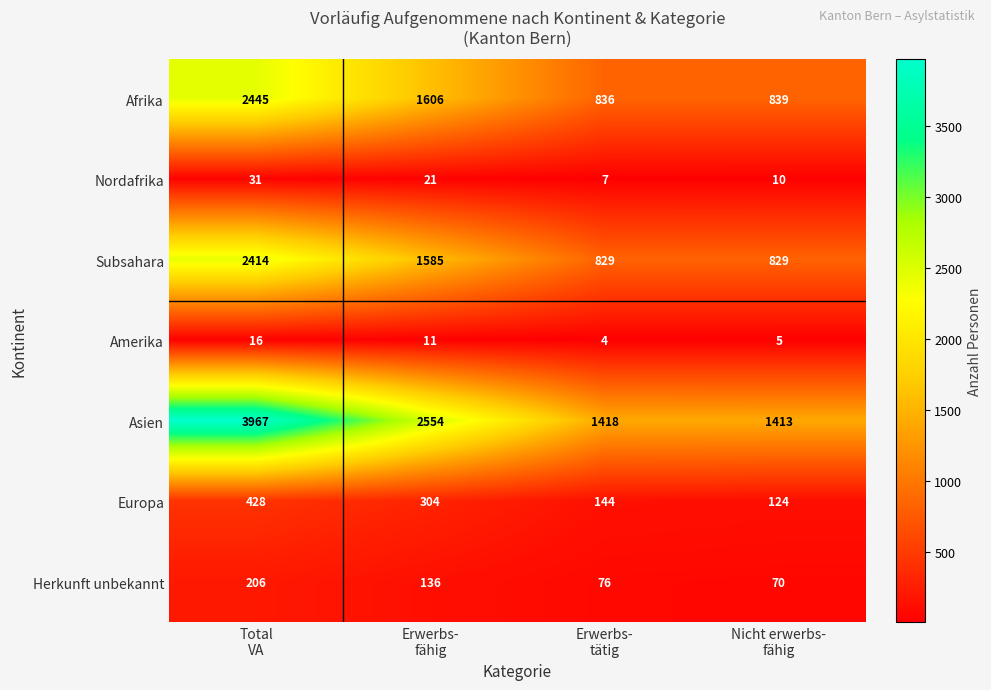

At how many categories does at least one series exceed 1649?

2